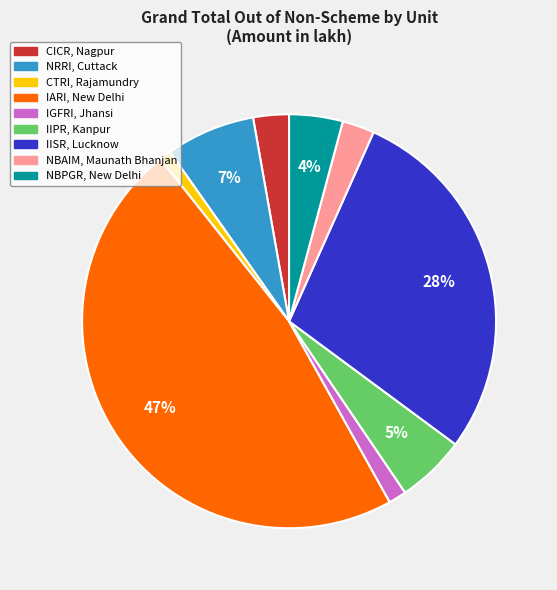

What is the ratio of the value at NBPGR, New Delhi to the value at NRRI, Cuttack?

0.6